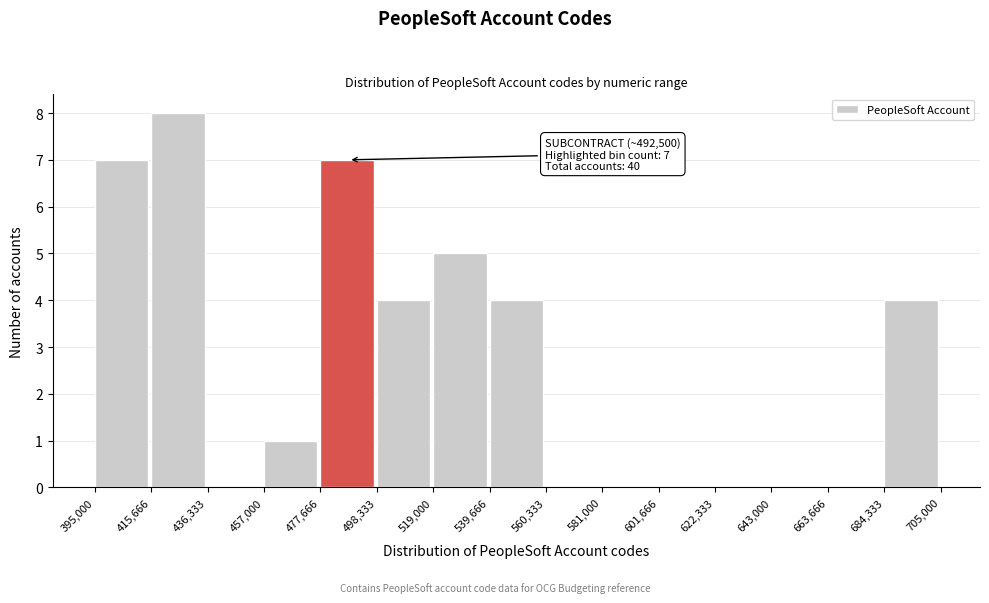

Over which range of the x-axis is the bar tallest?

415,666 to 436,333